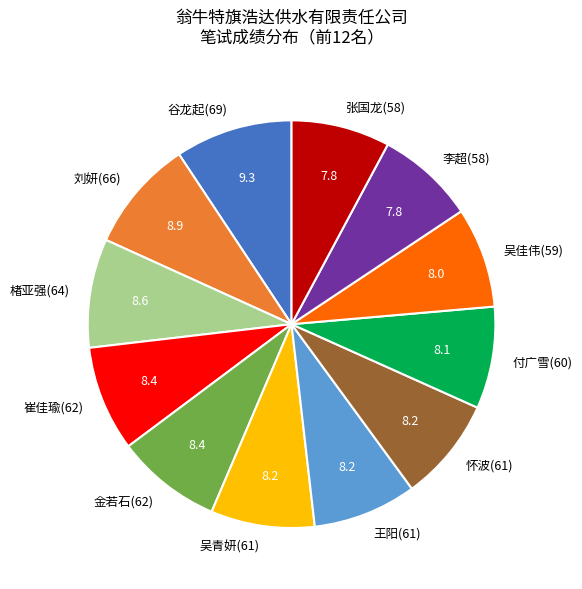

Is there a majority slice in this chart?

No